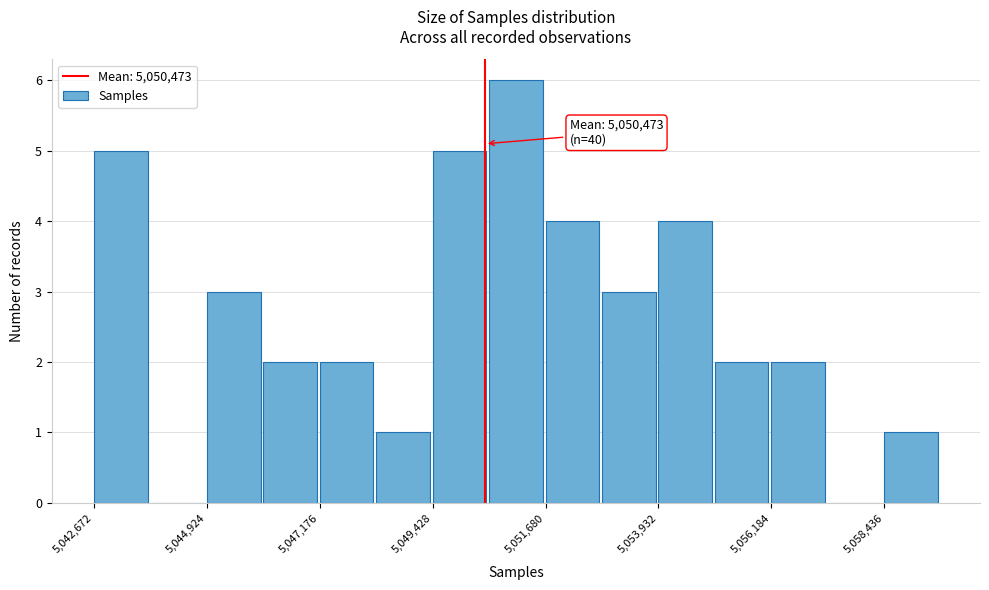

Around what value on the x-axis is the tallest bar? Give the approximate position of its centre, as read against the axis.

5051000